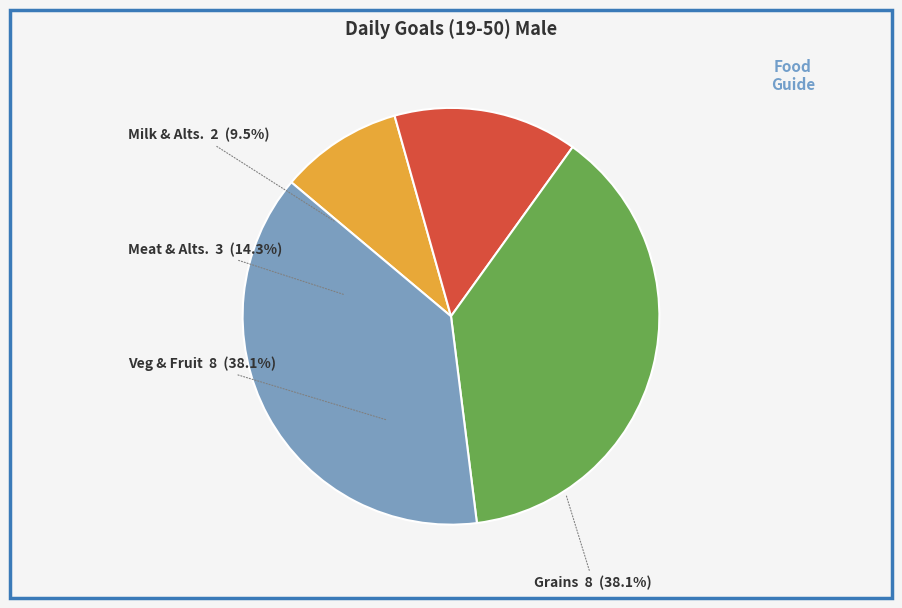

How many slices are in this pie chart?

4